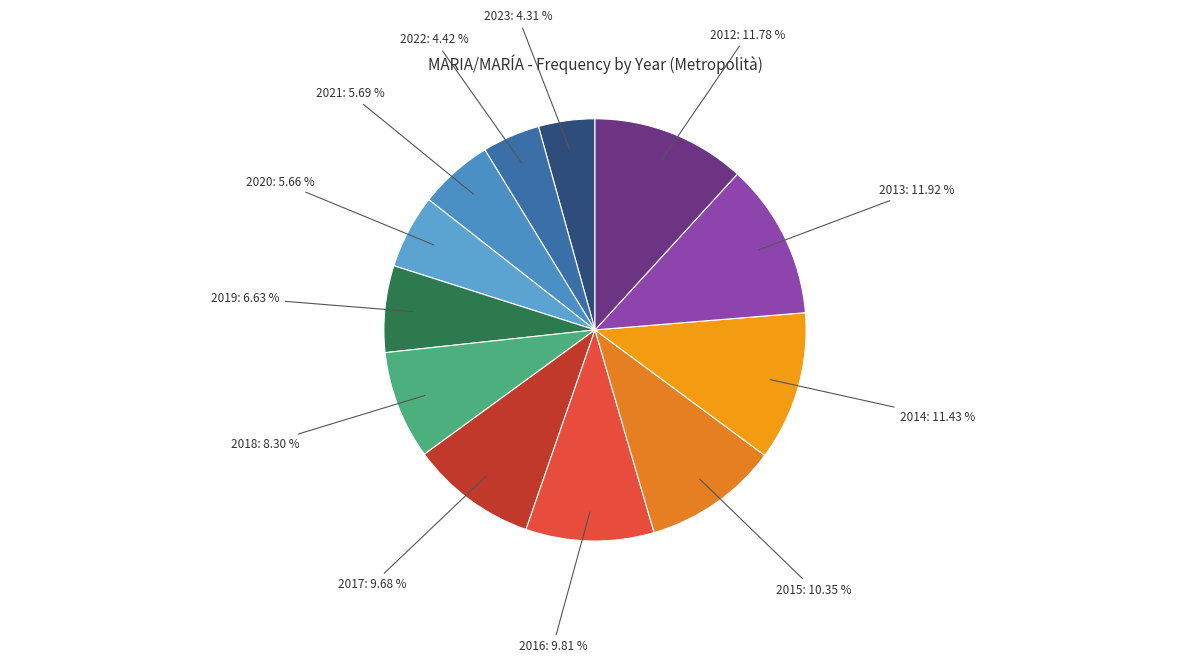

What is the smallest slice in the pie chart?

2023